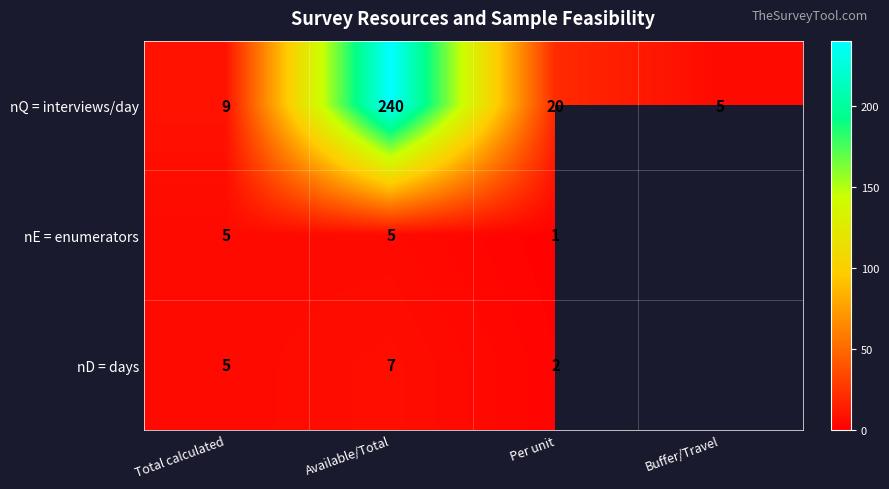

Which category has the highest value in the nQ = interviews/day series?

Available/Total